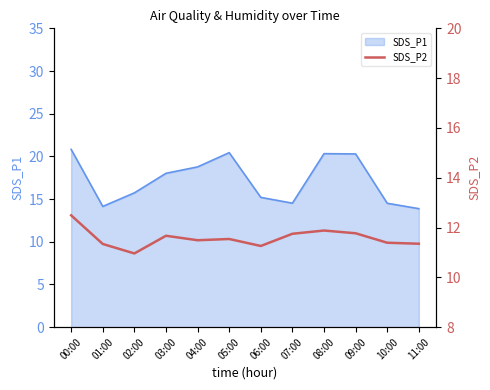

Between 00:00 and 07:00, which is larger?

00:00